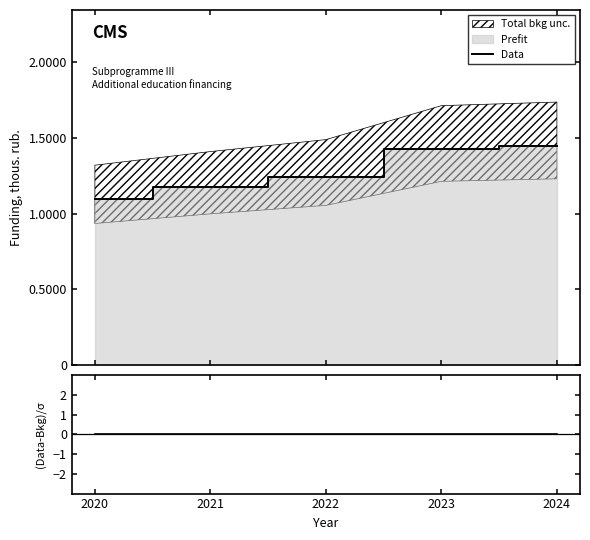

At how many categories does at least one series exceed 0?

5